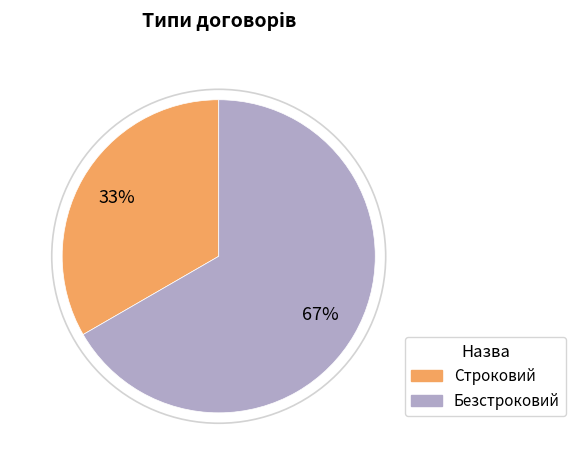

What is the ratio of the value at Строковий to the value at Безстроковий?

0.5